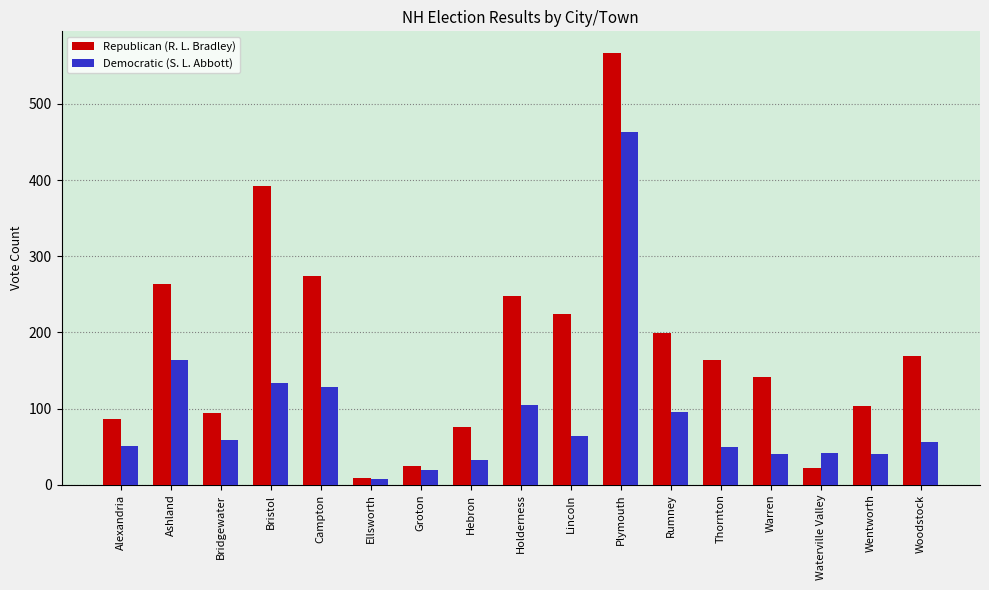

What is the difference between the highest and lowest values at Thornton?

115